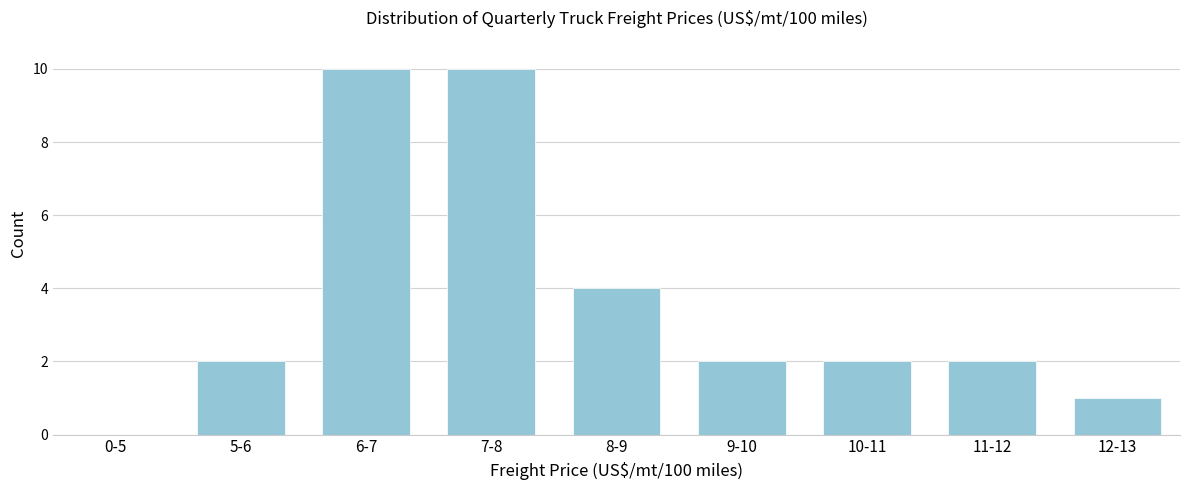

Reading left to right, list all the values displayed in this chart.

0-5=0	5-6=2	6-7=10	7-8=10	8-9=4	9-10=2	10-11=2	11-12=2	12-13=1